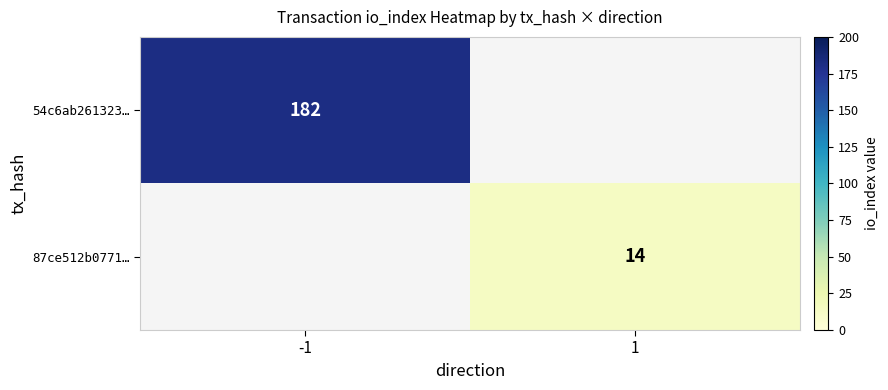

Is it true that 87ce512b0771… equals 14 at 1?

True